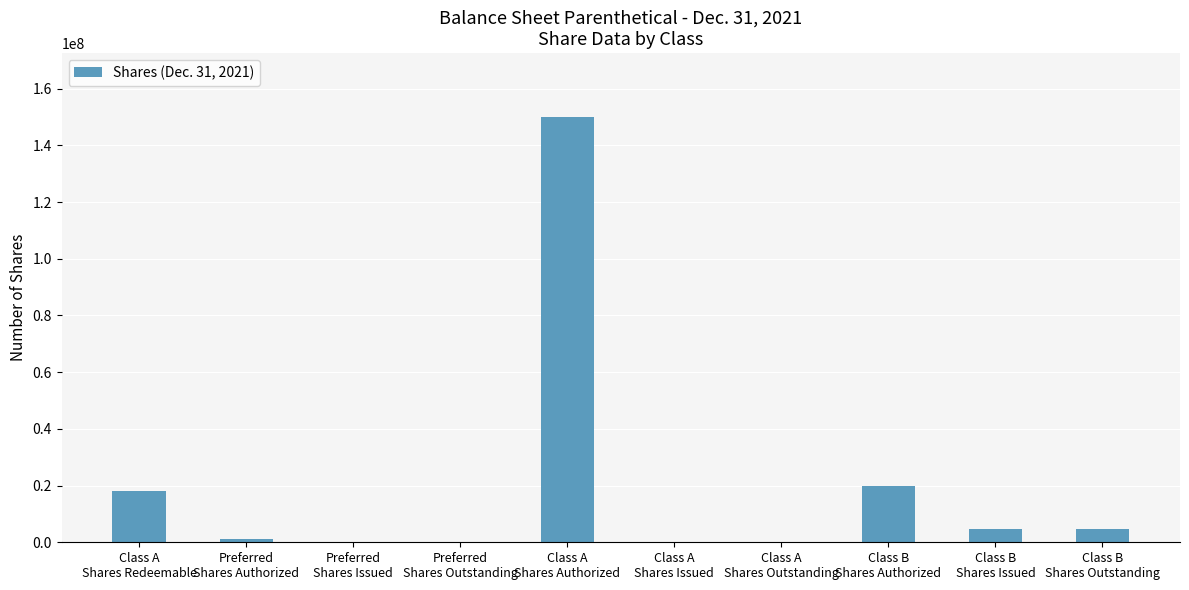

What is the average value?

19806225